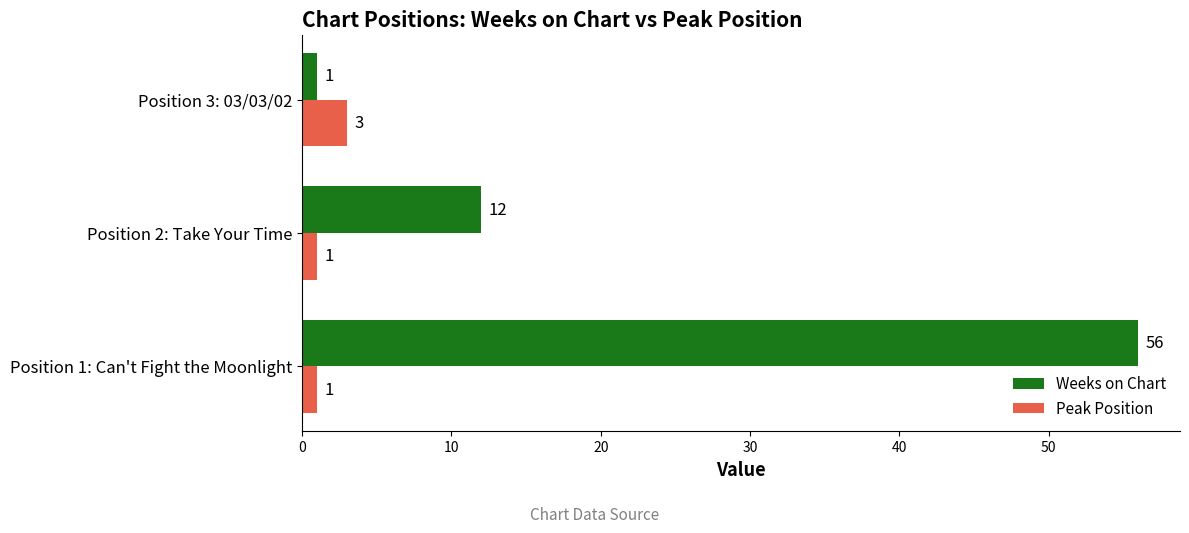

Is it true that Peak Position equals 1 at Position 1: Can't Fight the Moonlight?

True